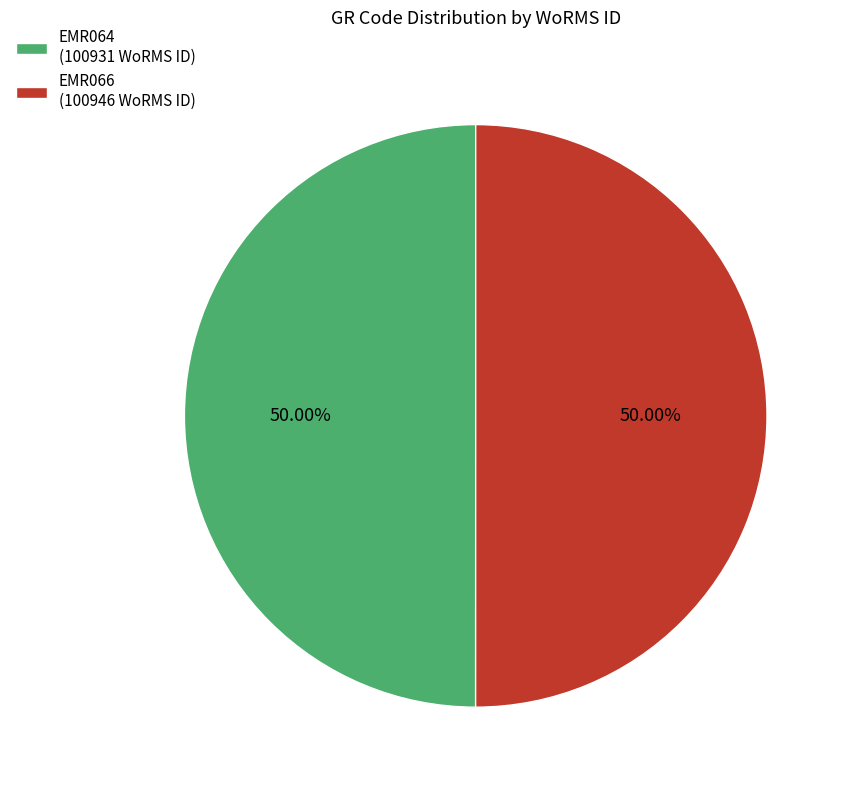

Do EMR066 (100946 WoRMS ID) and EMR064 (100931 WoRMS ID) together represent more than half of the pie?

Yes